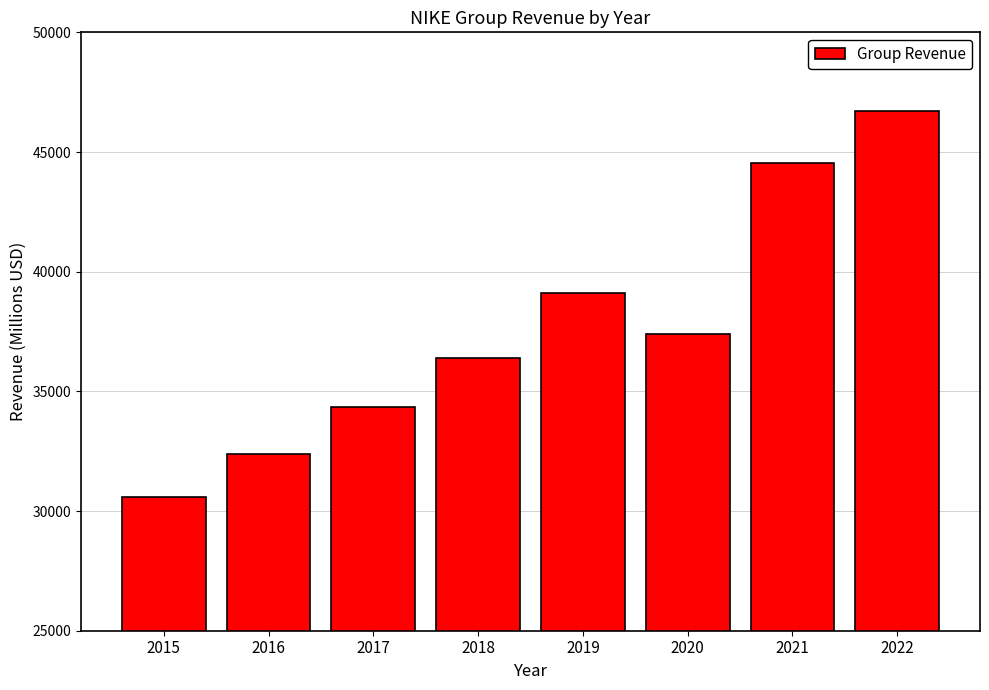

Are the bars grouped side by side (vs. stacked)?

No